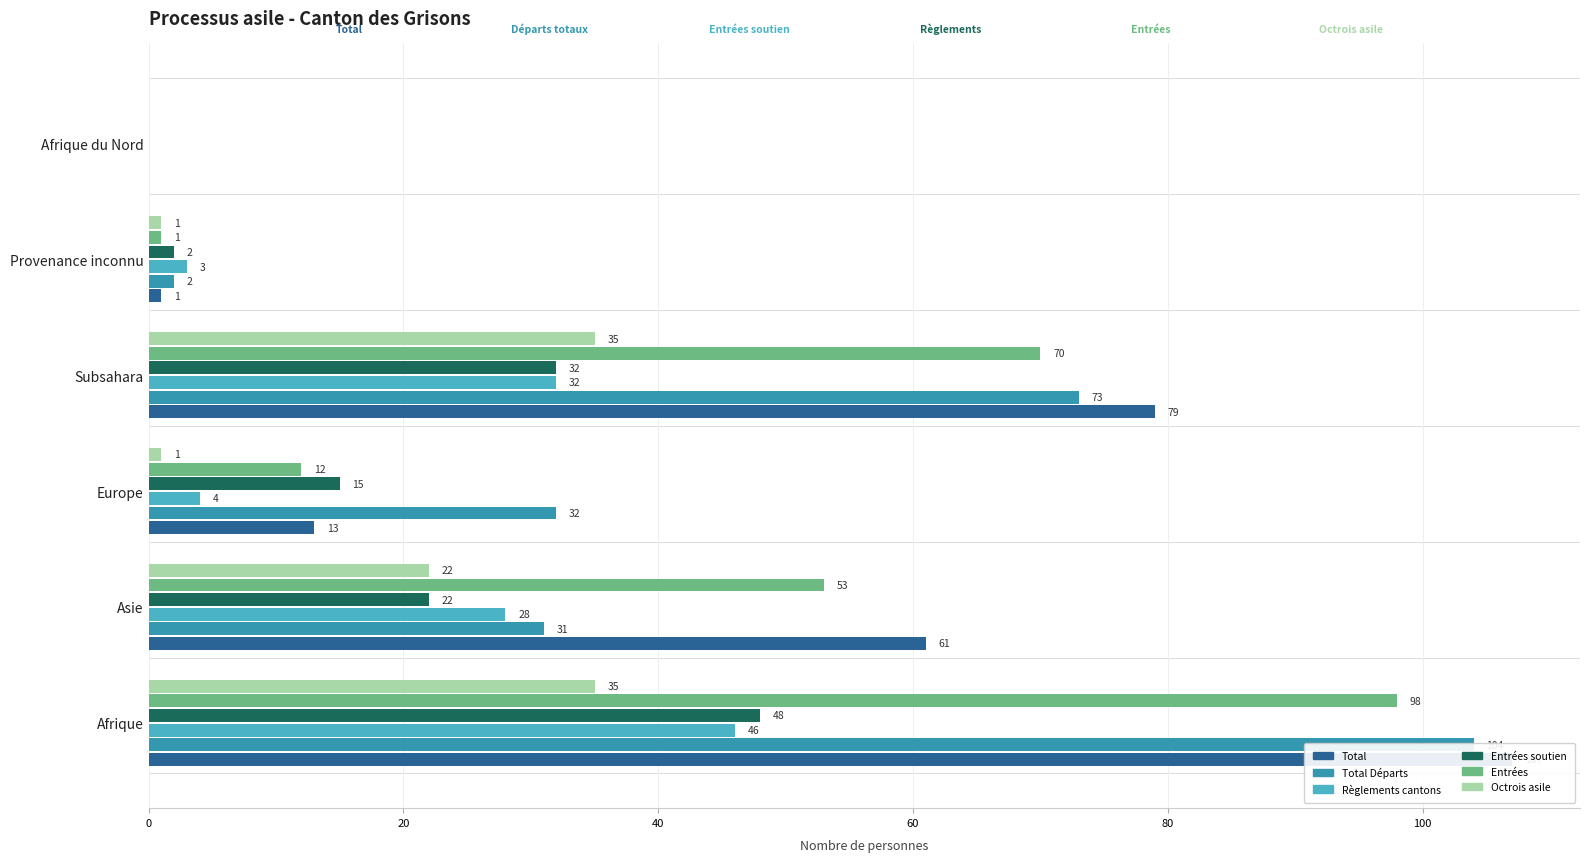

What is the spread (max minus min) of values at Afrique?

72